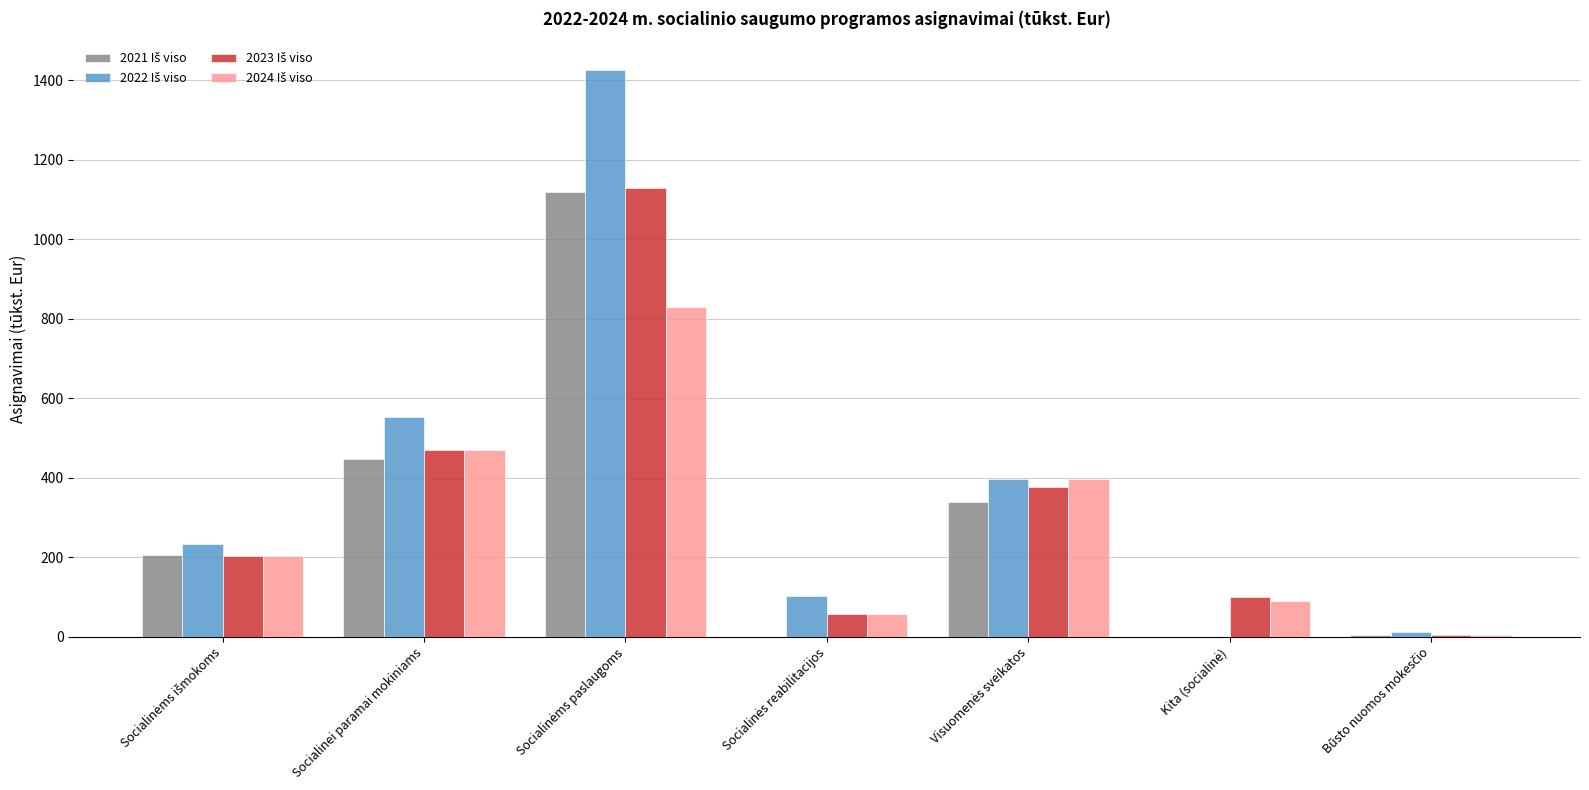

What is the greatest value displayed?

1427.0